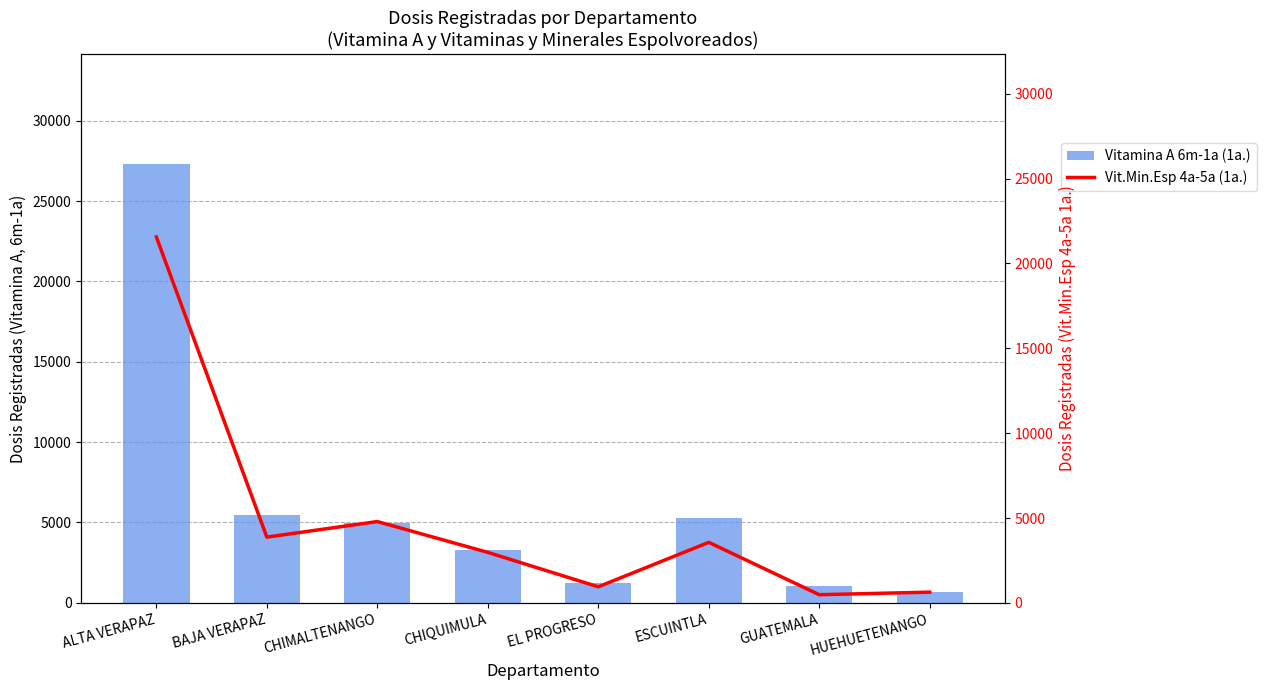

What is the label of the 3rd bar from the right?

ESCUINTLA